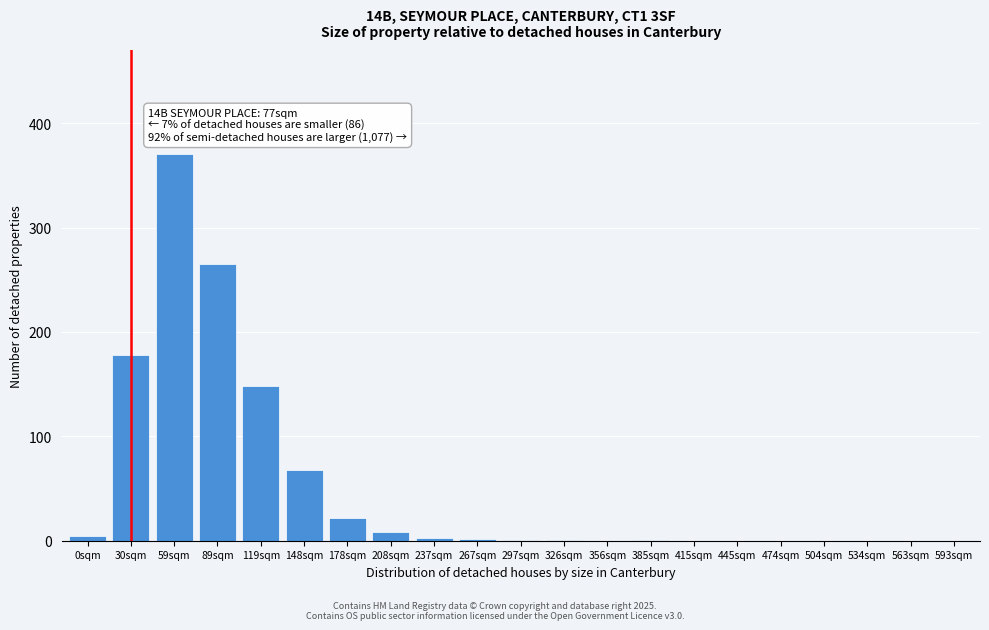

What is the change in value from 59sqm to 445sqm?

-370